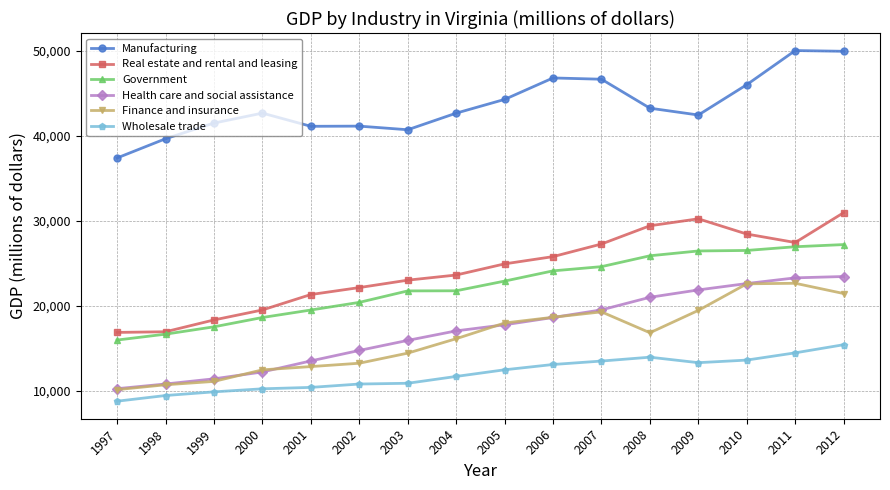

Reading left to right, what are all the values shown in this chart?

Manufacturing: 2012=49981	2011=50068	2010=46054	2009=42485	2008=43287	2007=46695	2006=46845	2005=44319	2004=42703	2003=40750	2002=41177	2001=41156	2000=42707	1999=41538	1998=39693	1997=37432
Real estate and rental and leasing: 2012=30997	2011=27484	2010=28480	2009=30273	2008=29455	2007=27308	2006=25824	2005=24971	2004=23659	2003=23054	2002=22182	2001=21364	2000=19549	1999=18375	1998=16986	1997=16906
Government: 2012=27242	2011=26987	2010=26550	2009=26491	2008=25924	2007=24645	2006=24150	2005=22945	2004=21805	2003=21791	2002=20442	2001=19543	2000=18663	1999=17566	1998=16703	1997=16009
Health care and social assistance: 2012=23485	2011=23326	2010=22657	2009=21908	2008=21040	2007=19560	2006=18663	2005=17804	2004=17089	2003=15969	2002=14787	2001=13556	2000=12255	1999=11448	1998=10839	1997=10288
Finance and insurance: 2012=21481	2011=22689	2010=22625	2009=19499	2008=16867	2007=19325	2006=18691	2005=18016	2004=16166	2003=14469	2002=13282	2001=12888	2000=12503	1999=11143	1998=10746	1997=10174
Wholesale trade: 2012=15460	2011=14504	2010=13652	2009=13347	2008=13992	2007=13538	2006=13133	2005=12510	2004=11728	2003=10924	2002=10835	2001=10439	2000=10273	1999=9914	1998=9484	1997=8815